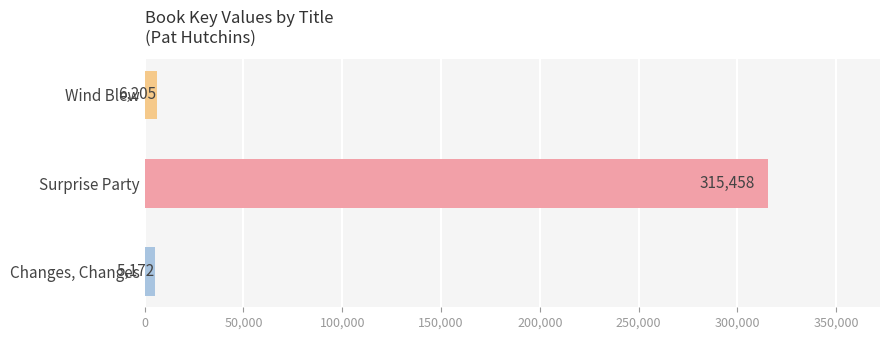

Does the chart contain stacked bars?

No